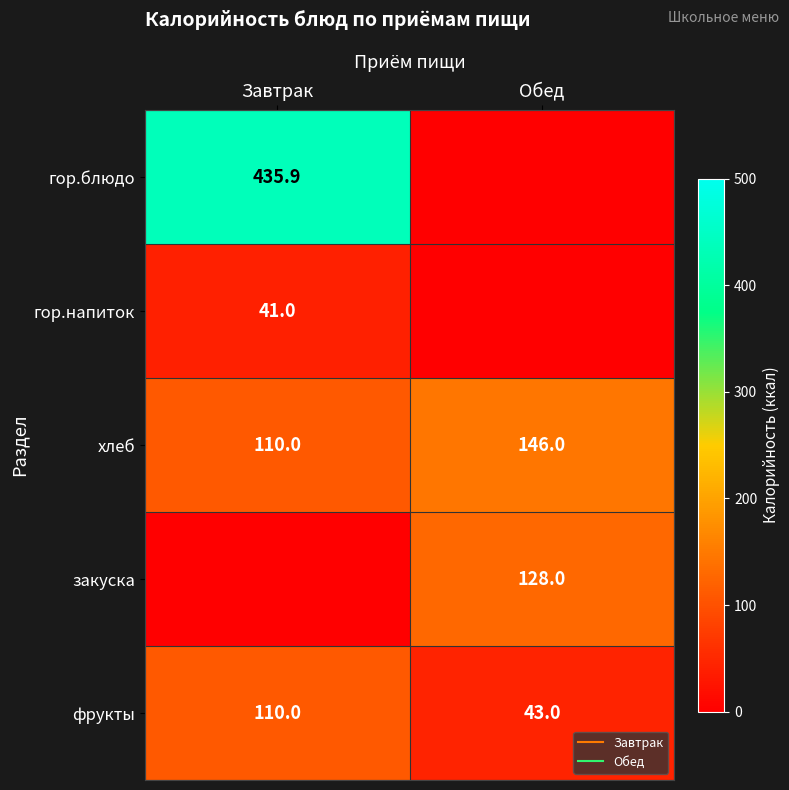

What is the difference between the гор.напиток values at Обед and Завтрак?

41.0